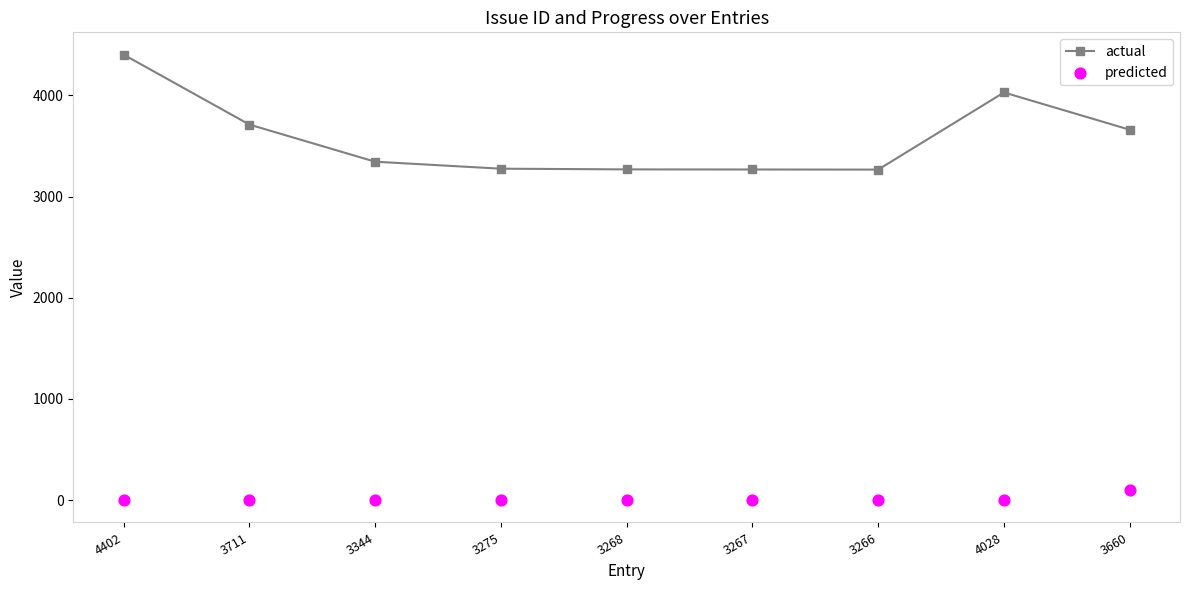

At how many categories does at least one series exceed 586?

9